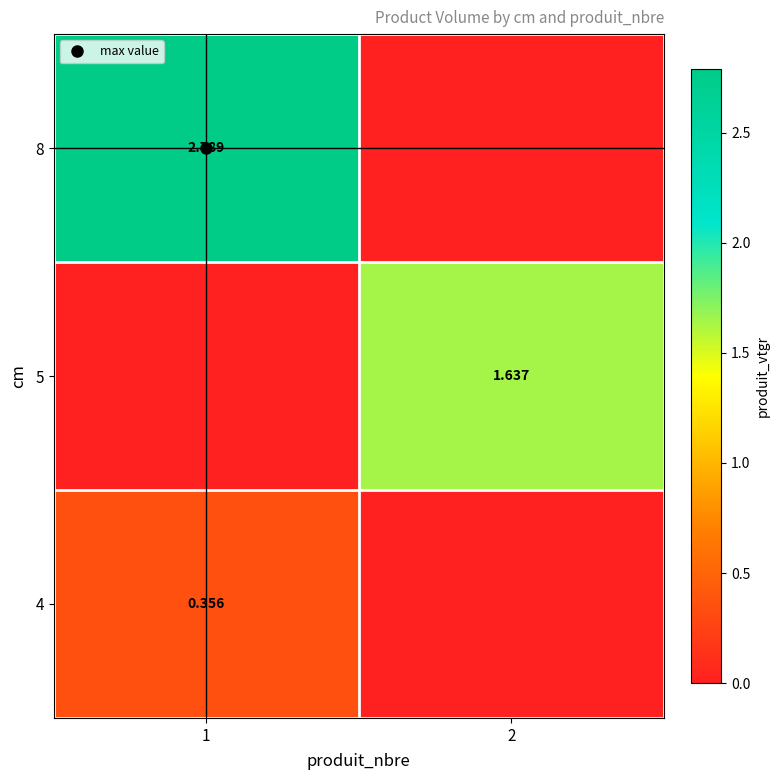

At 2, list the series in order from smallest to largest.

4, 8, 5